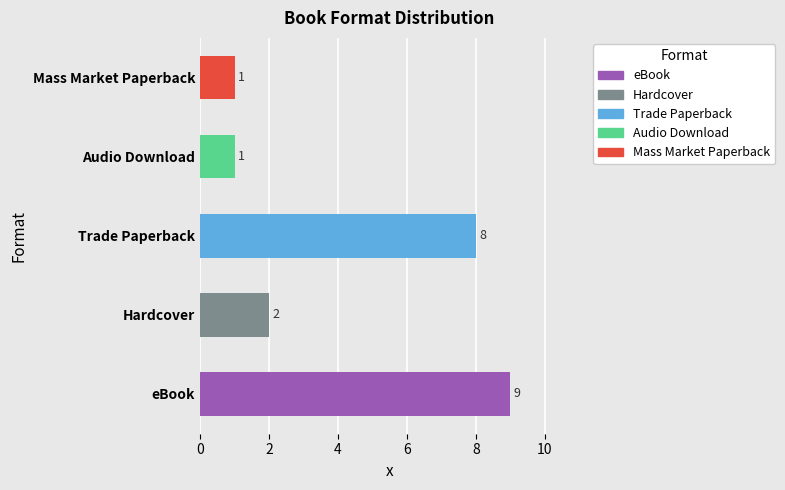

Reading top to bottom, extract all data points from this chart.

Mass Market Paperback=1	Audio Download=1	Trade Paperback=8	Hardcover=2	eBook=9